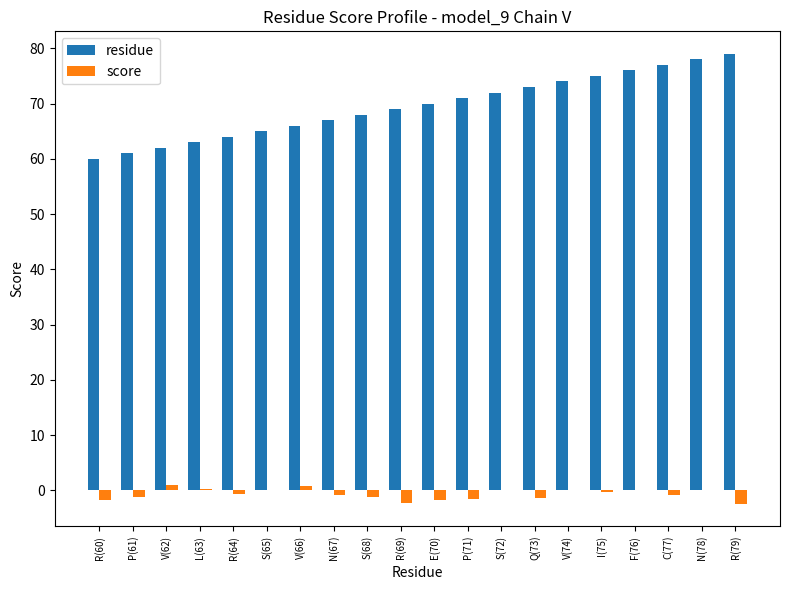

Is the value of residue at P(61) greater than the value of score at R(60)?

Yes